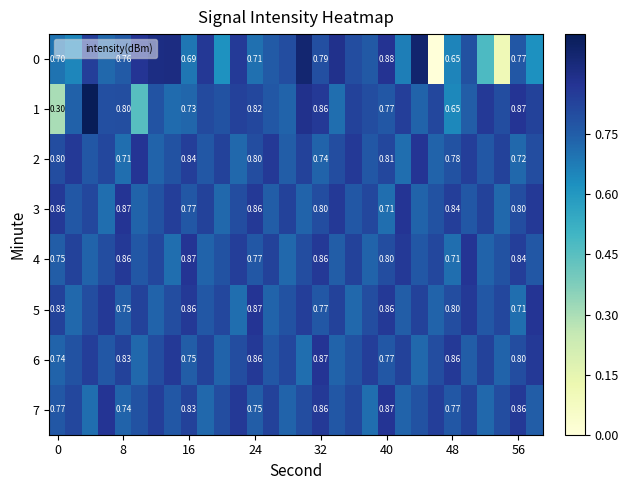

What is the maximum value for 2?

0.9